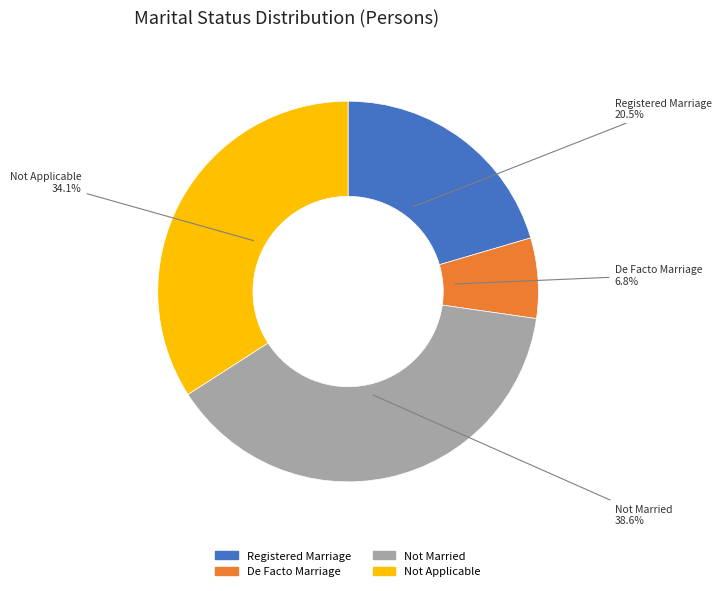

What is the largest slice in the pie chart?

Not Married